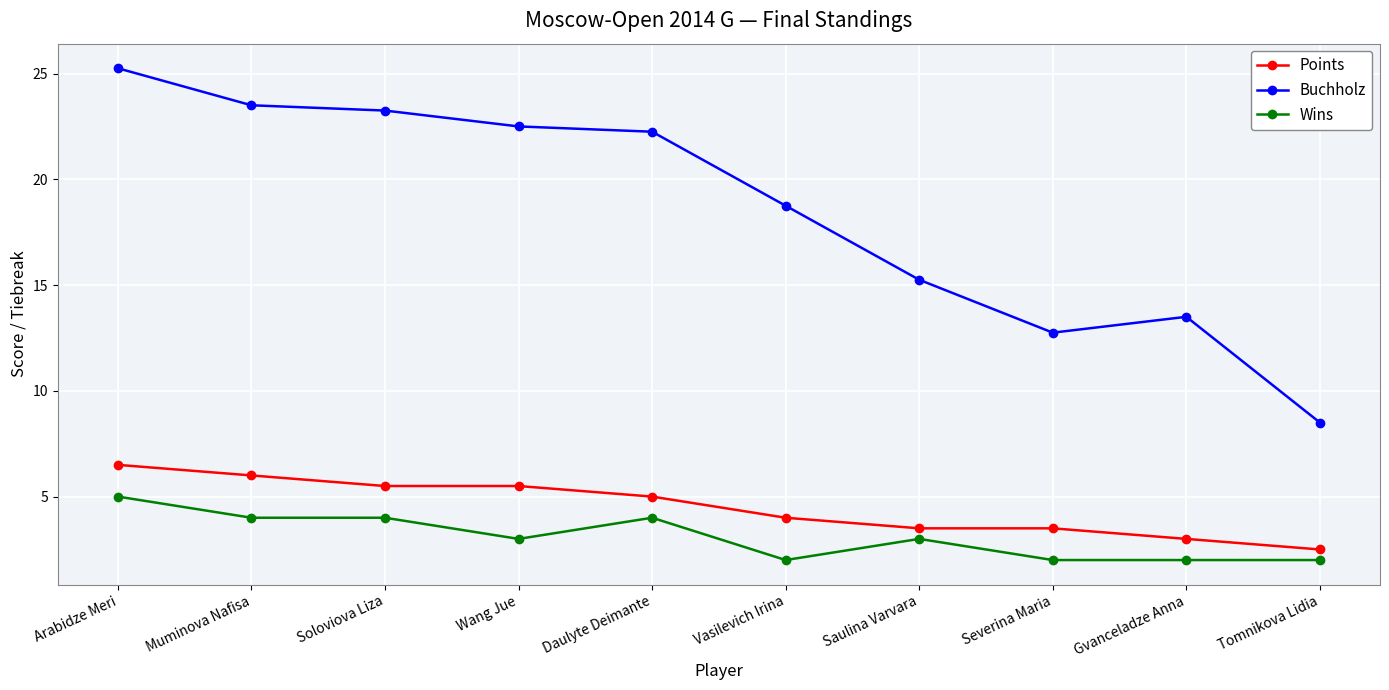

At which category is the sum across all series the highest?

Arabidze Meri